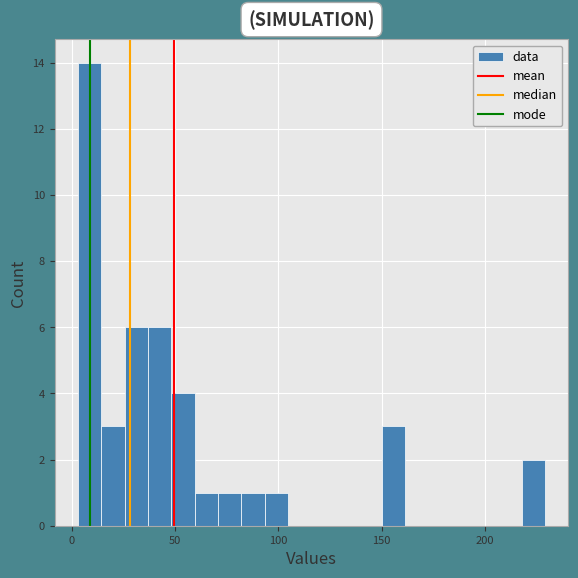

Read against the x-axis, roughly where is the centre of the tallest bar?

10